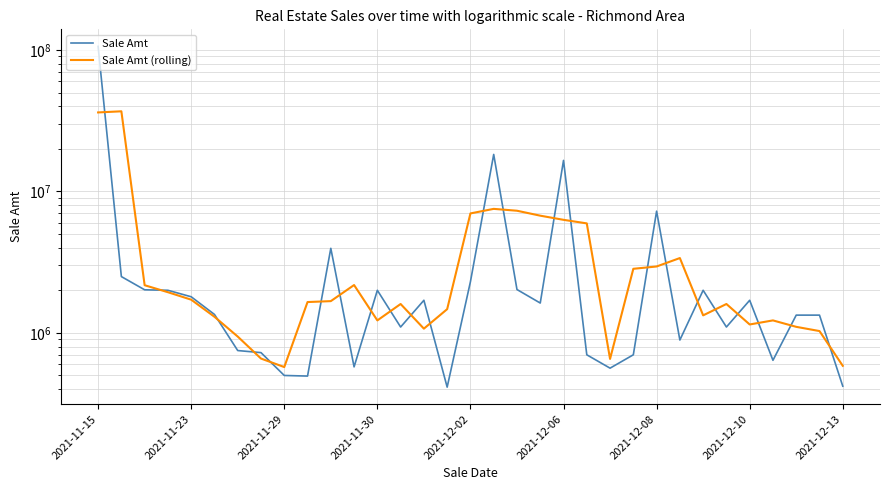

List the series in order of their peak value, lowest first.

Sale Amt (rolling), Sale Amt